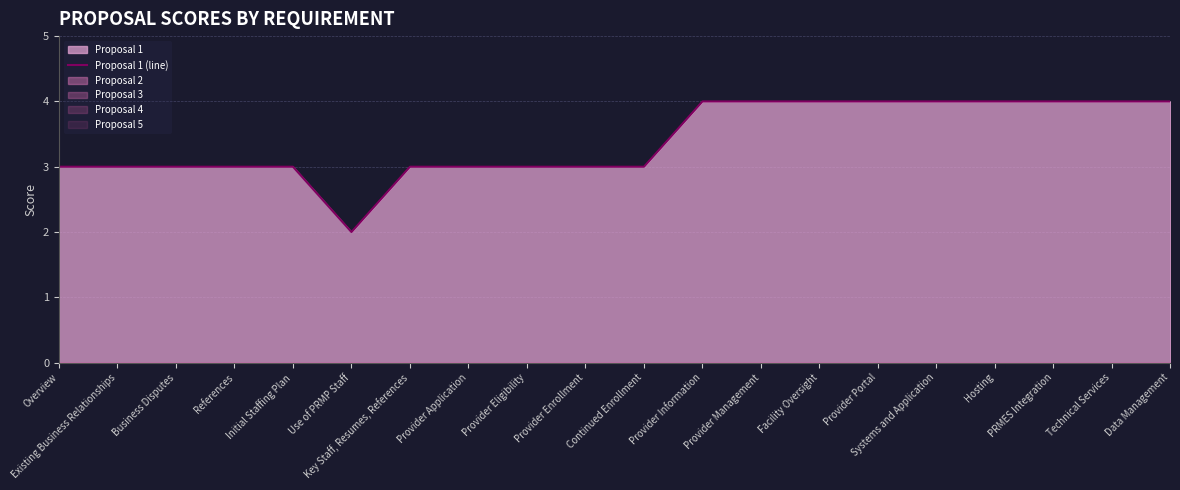

Reading left to right, transcribe all the data shown in this chart.

Overview=3	Existing Business Relationships=3	Business Disputes=3	References=3	Initial Staffing Plan=3	Use of PRMP Staff=2	Key Staff, Resumes, References=3	Provider Application=3	Provider Eligibility=3	Provider Enrollment=3	Continued Enrollment=3	Provider Information=4	Provider Management=4	Facility Oversight=4	Provider Portal=4	Systems and Application=4	Hosting=4	PRMES Integration=4	Technical Services=4	Data Management=4